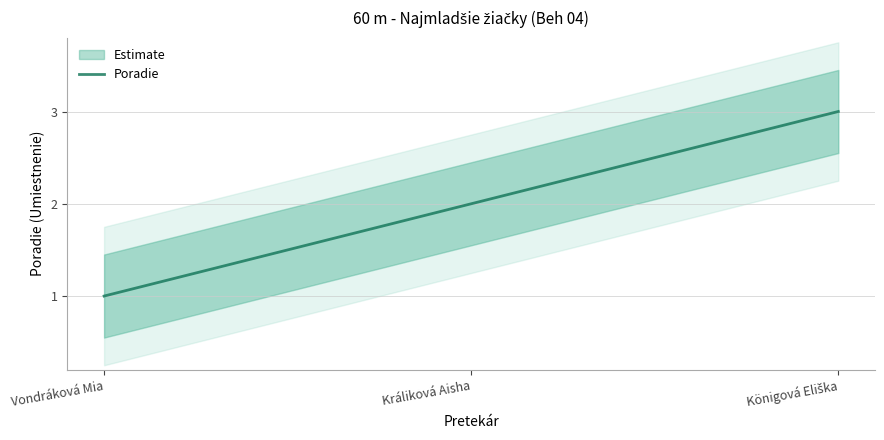

Rank the categories by value from lowest to highest.

Vondráková Mia, Králiková Aisha, Königová Eliška